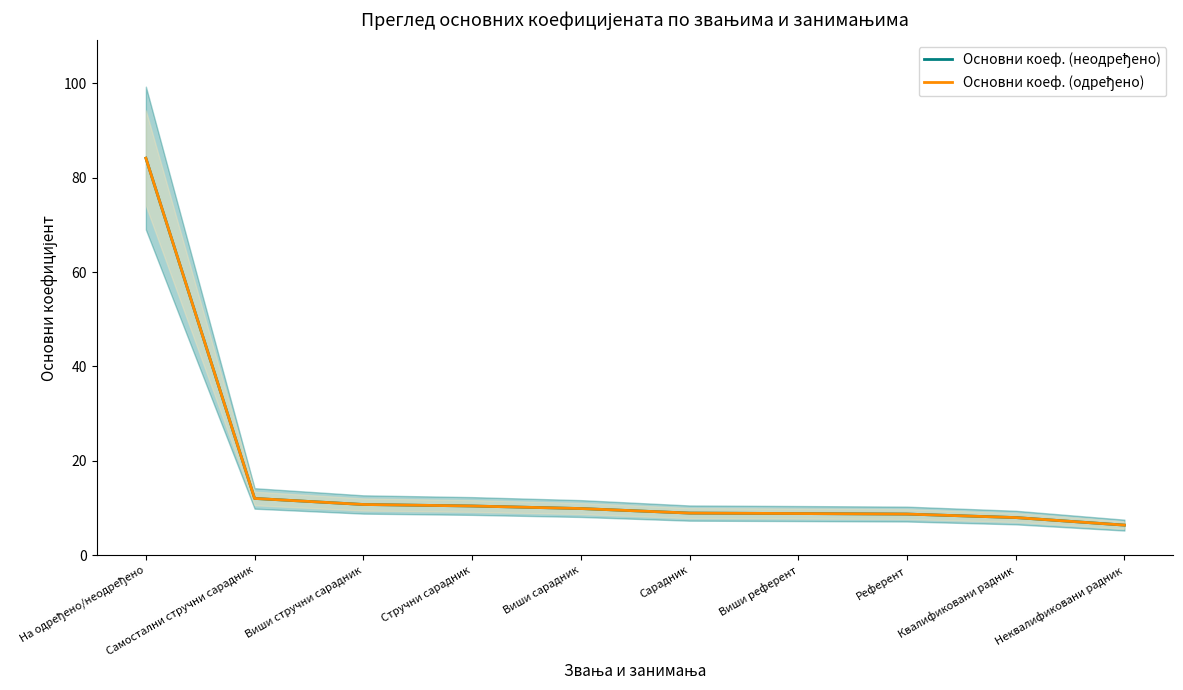

What position from the right is На одређено/неодређено?

10